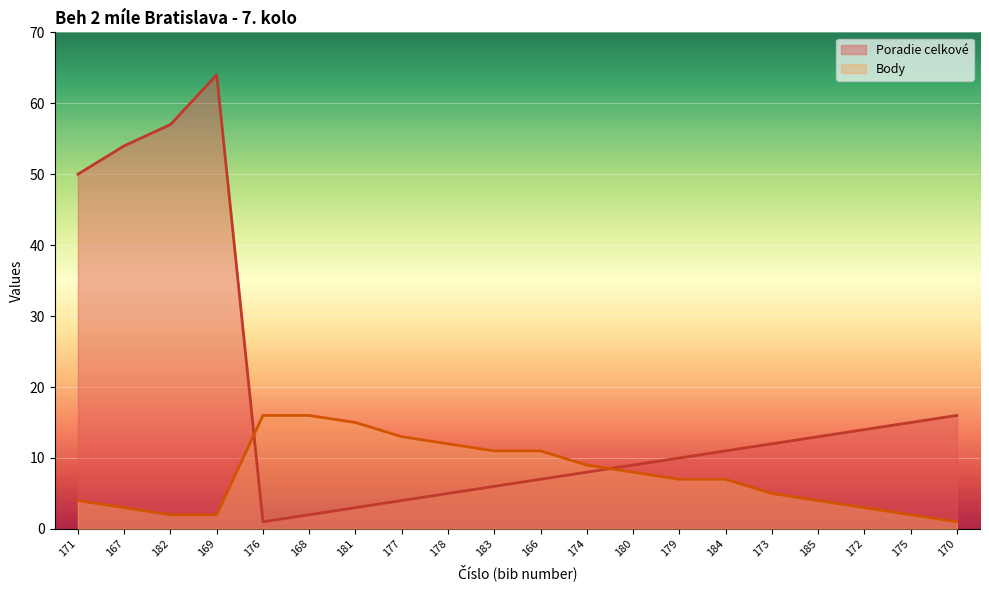

True or false: Body and Poradie celkové cross at least once.

True